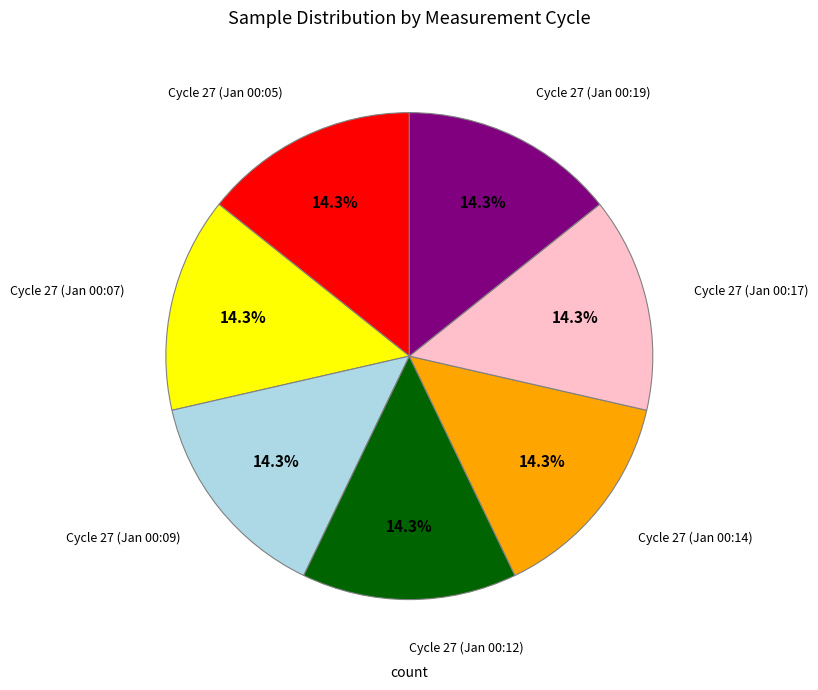

Does any single category account for the majority?

No